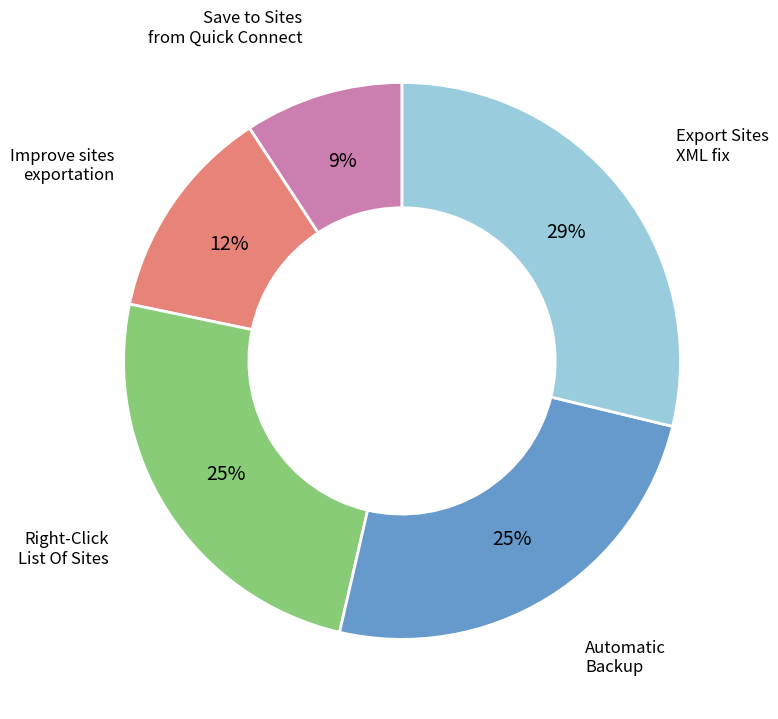

To the nearest percent, what is the difference between the largest and smallest slice percentages?

20%